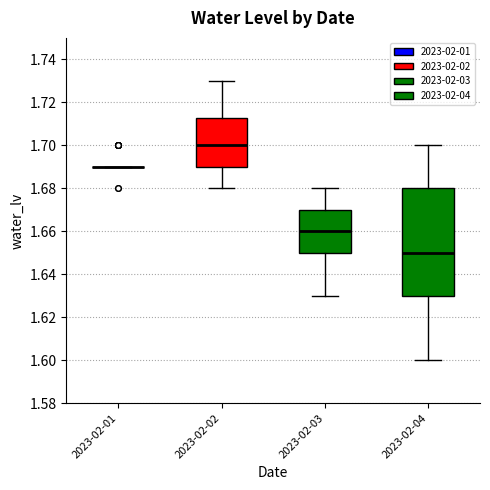

Which box is the tallest, from its lower edge to its upper edge?

2023-02-04